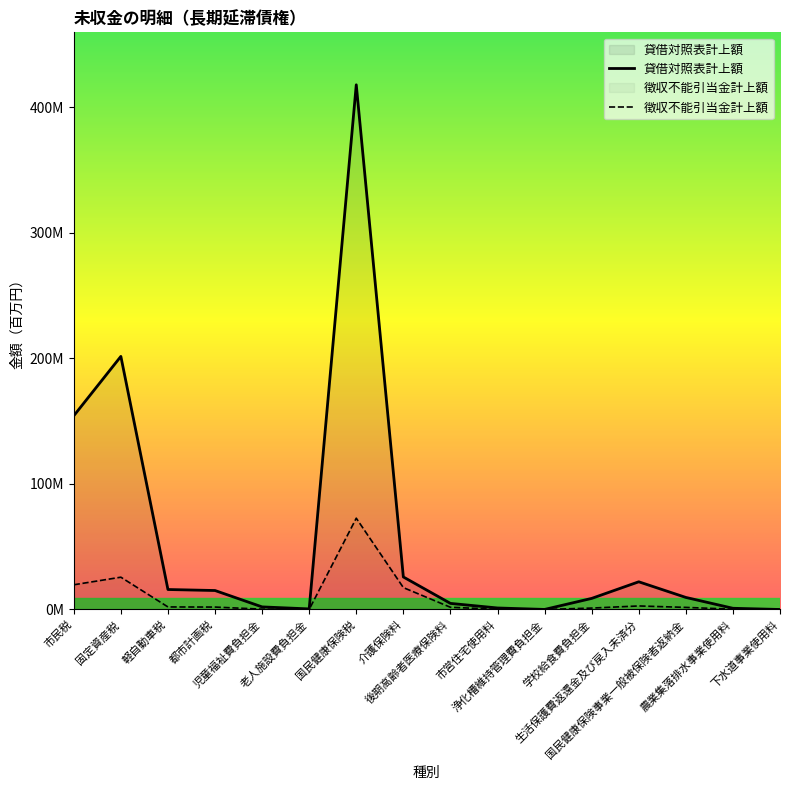

Reading left to right, extract all data points from this chart.

徴収不能引当金計上額: 19678248	25709162	2029512	1927268	262591	58838	72679065	17428239	1771747	153863	6087	1125897	2813933	1670473	222066	0
貸借対照表計上額: 154218243	201482461	15905270	15103985	2057920	461111	417695775	25888650	4854100	1205825	47700	8823645	22052769	9600421	961326	0